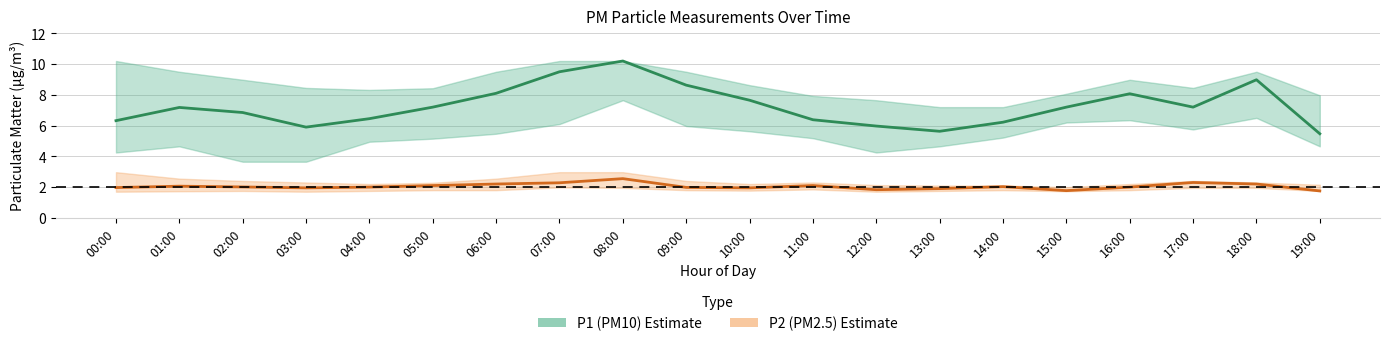

Which series has the largest total across all categories?

P1 (PM10)